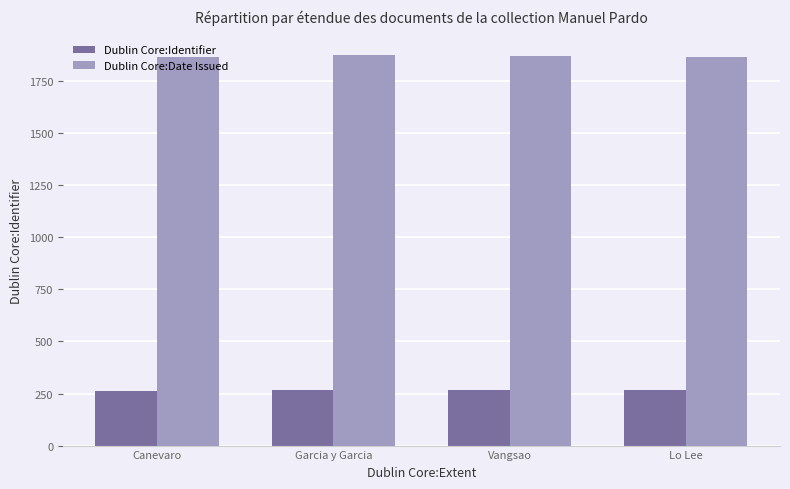

Is the value of Dublin Core:Identifier at Vangsao greater than the value of Dublin Core:Date Issued at Garcia y Garcia?

No